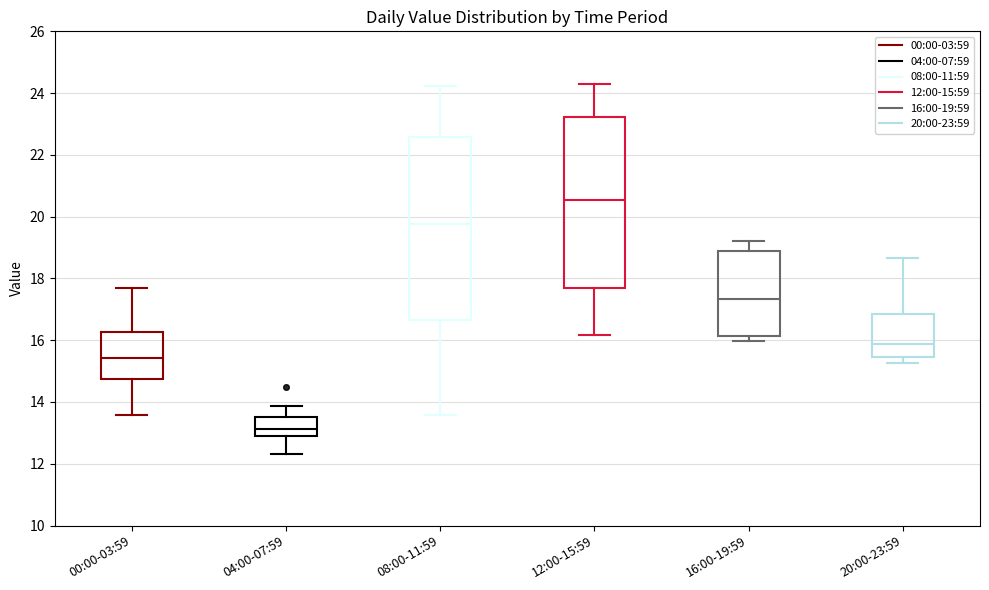

Reading left to right, transcribe this box plot: for each box, give where its median line is, the range the box spans, and where its two whiskers end, as read against the y-axis. The values are not printed on the chart, so give them approximately, as read against the axis.

00:00-03:59: median 15.4, box 14.8 to 16.2, whiskers 13.6 to 17.8
04:00-07:59: median 13.2, box 13.0 to 13.6, whiskers 12.4 to 13.8
08:00-11:59: median 19.8, box 16.6 to 22.6, whiskers 13.6 to 24.2
12:00-15:59: median 20.6, box 17.8 to 23.2, whiskers 16.2 to 24.4
16:00-19:59: median 17.4, box 16.2 to 19.0, whiskers 16.0 to 19.2
20:00-23:59: median 15.8, box 15.4 to 16.8, whiskers 15.2 to 18.6